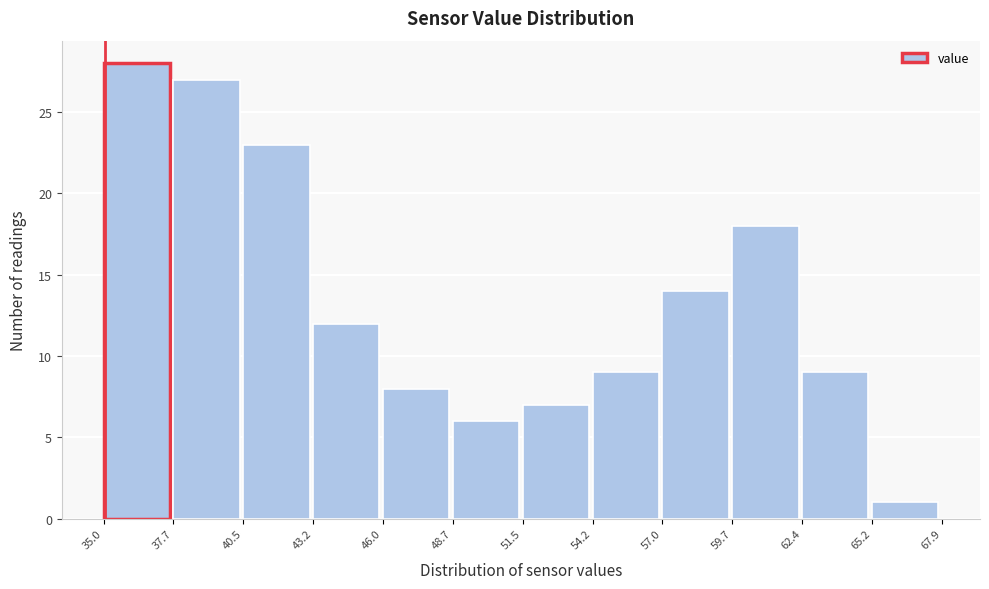

Over which range of the x-axis is the bar tallest?

35.0 to 37.7